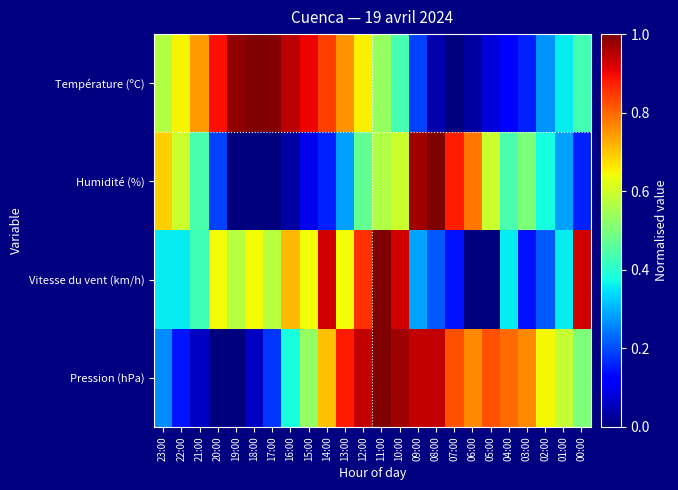

How many distinct data groups are displayed?

4